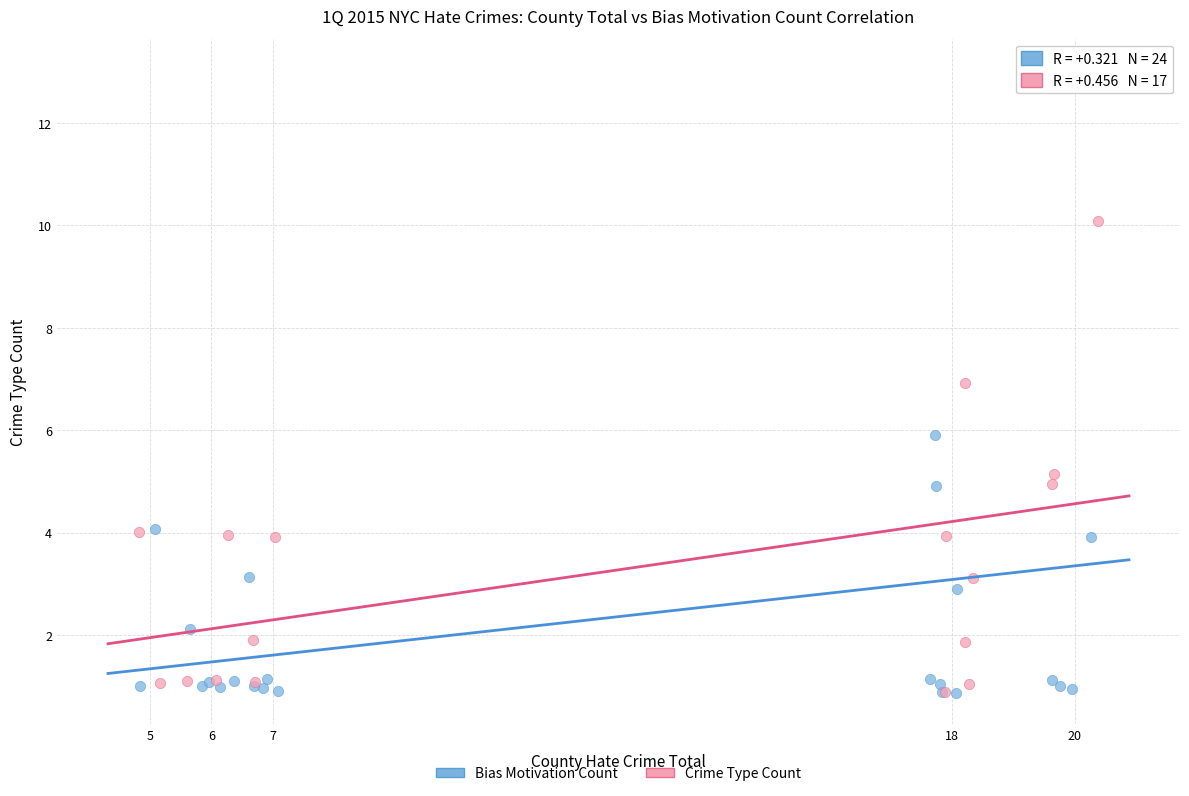

Which series has the widest spread of Y values?

Bias Motivation Count